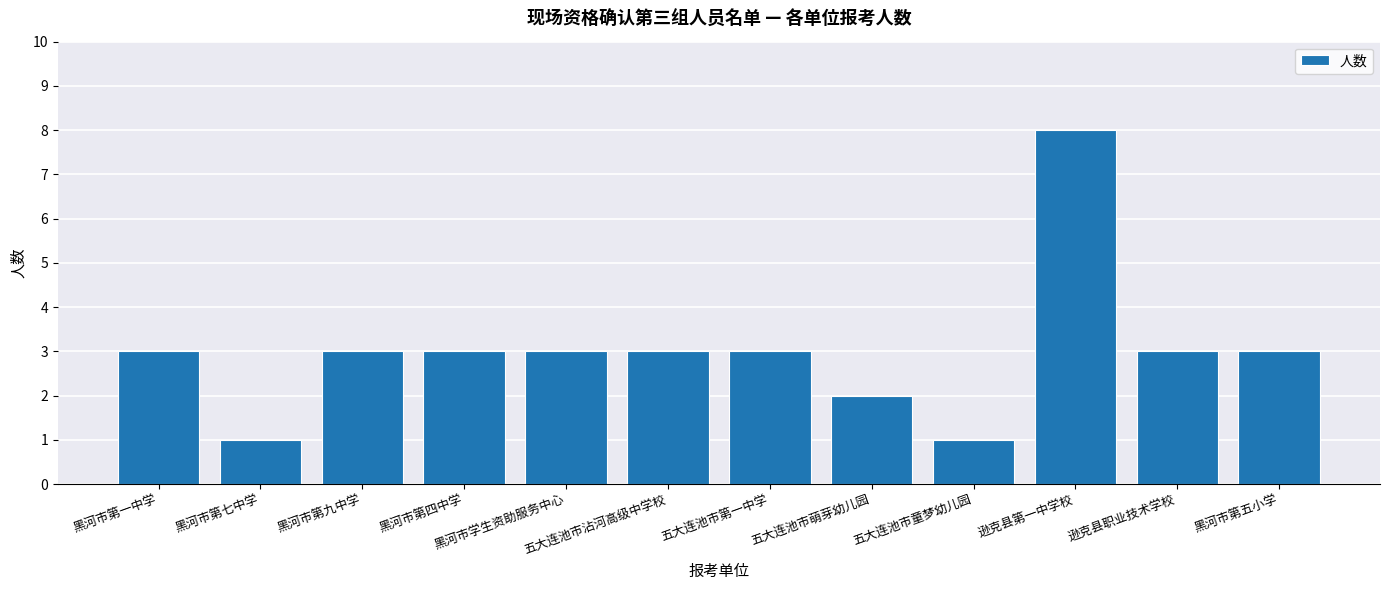

Count the number of data series in this chart.

1